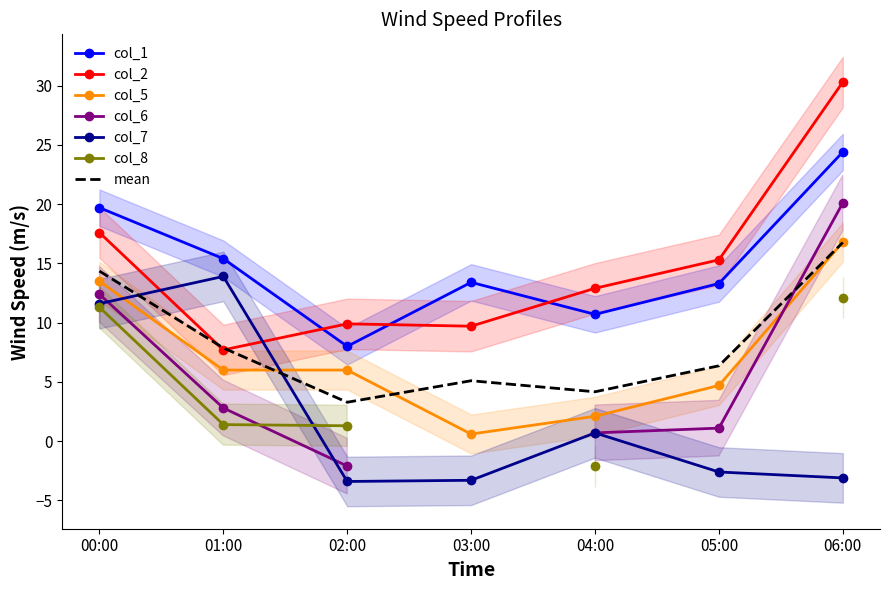

What value does the col_7 series have at 04:00?

0.7